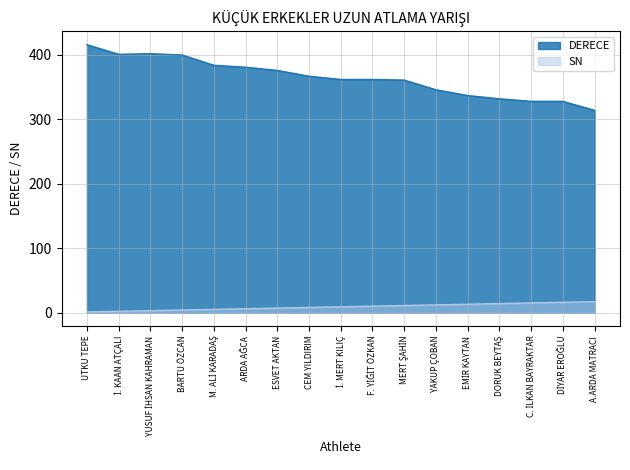

What is the spread (max minus min) of values at F. YİĞİT ÖZKAN?

352